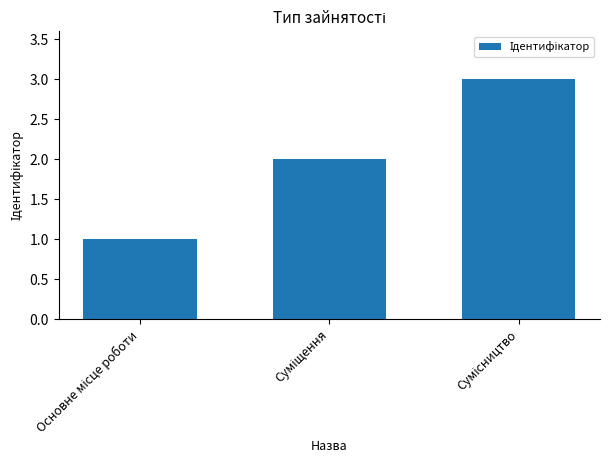

Does the chart contain stacked bars?

No